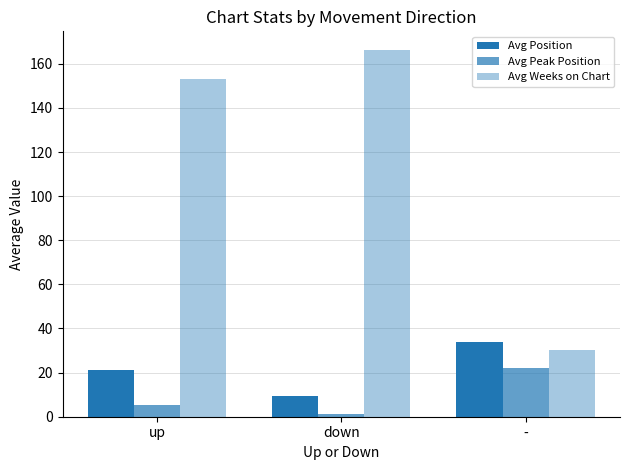

At which label is Avg Position closest to 21?

up